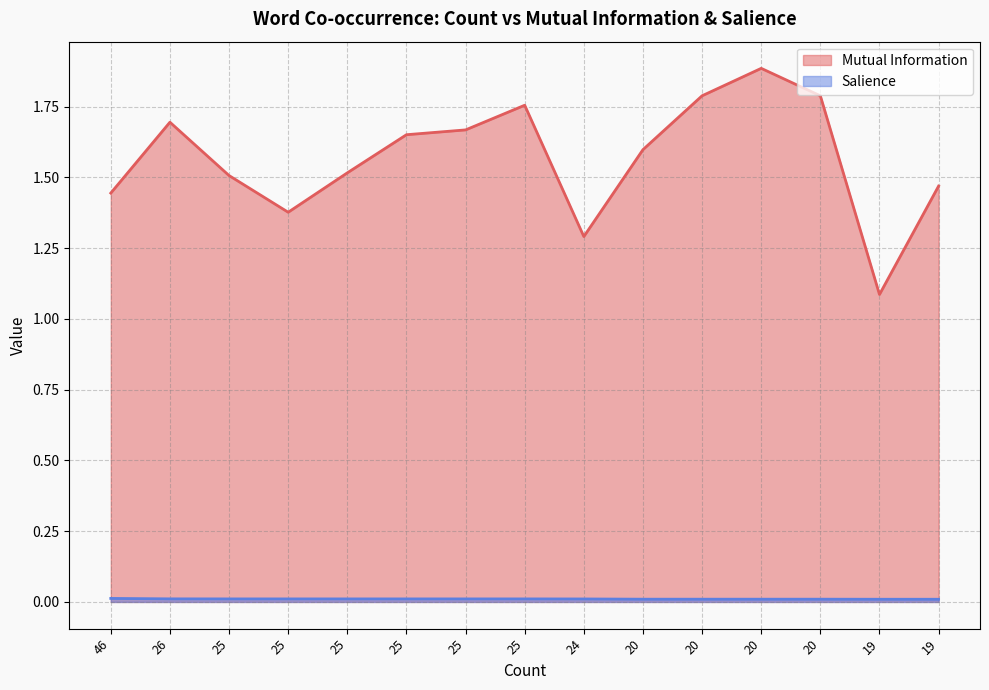

True or false: Mutual Information has more than 2 points higher than both neighbors.

True